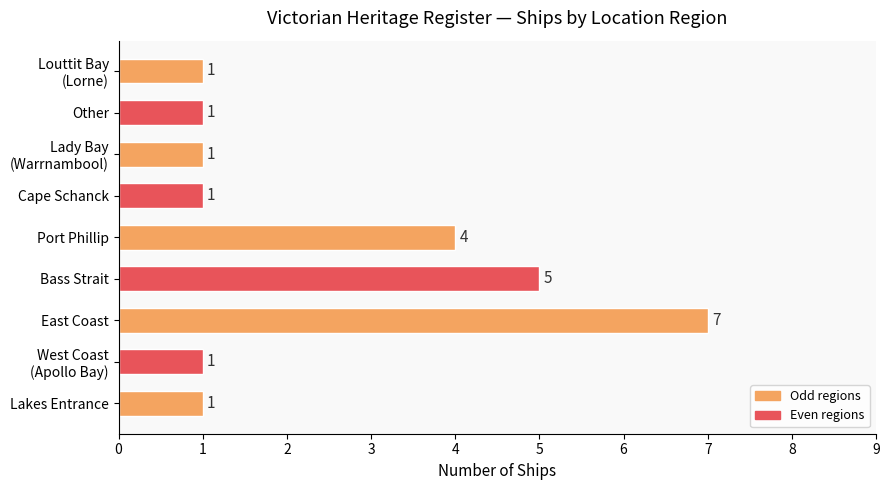

True or false: the data shows 5 at Bass Strait.

True